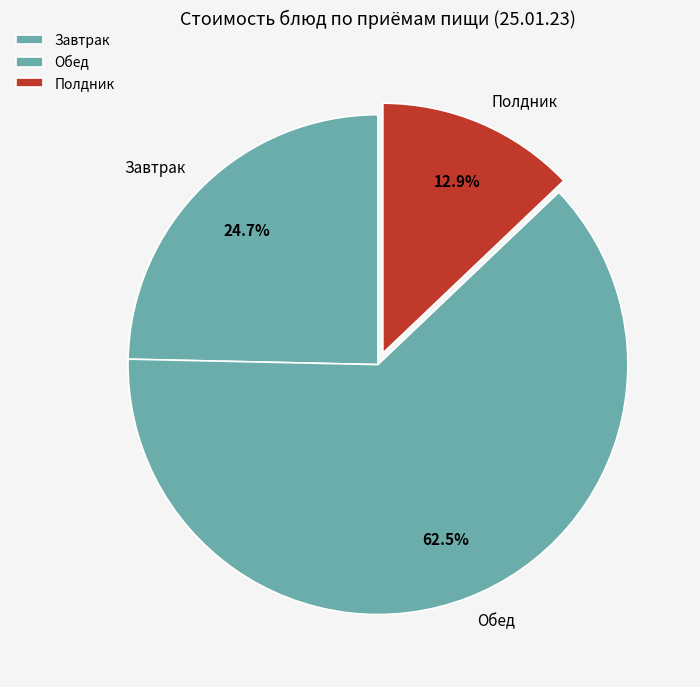

Rank the categories by value from highest to lowest.

Обед, Завтрак, Полдник